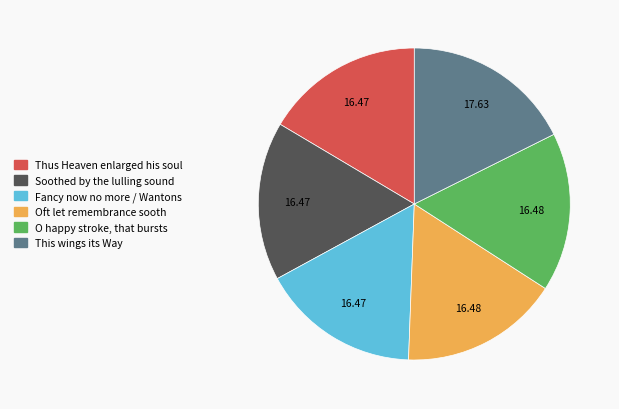

Is there any slice that represents more than half of the pie?

No